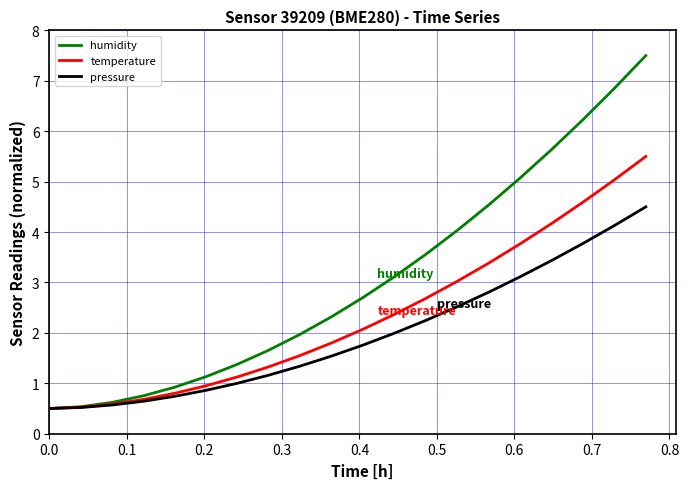

What is the minimum value for temperature?

0.5